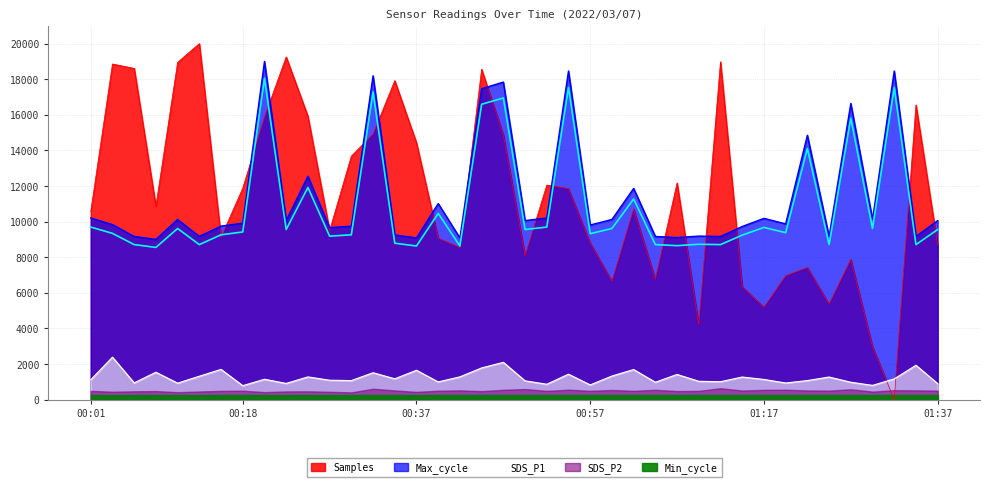

Which series changed the most between 00:47 and 01:37?

Max_cycle